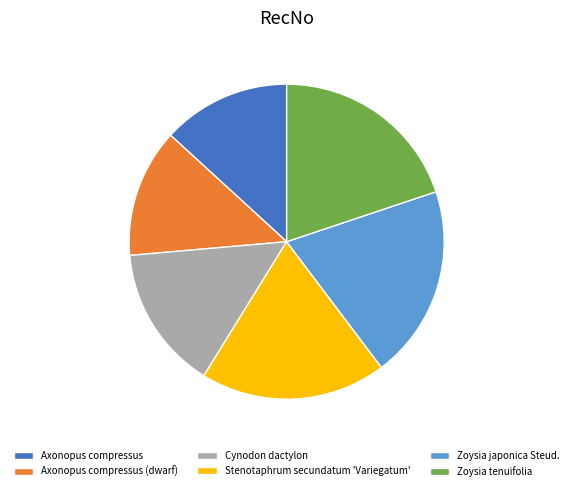

Do Zoysia tenuifolia and Axonopus compressus together represent more than half of the pie?

No